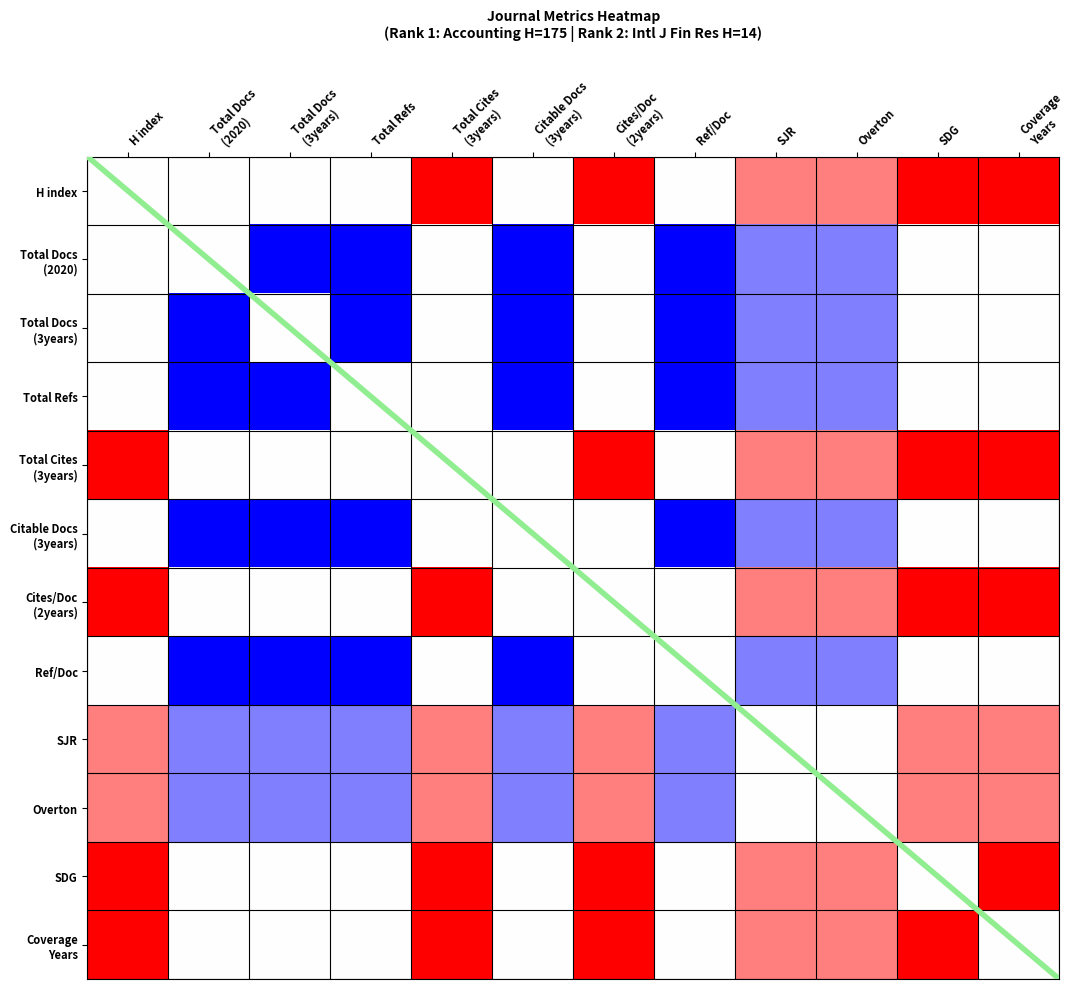

How many series are shown in this chart?

12